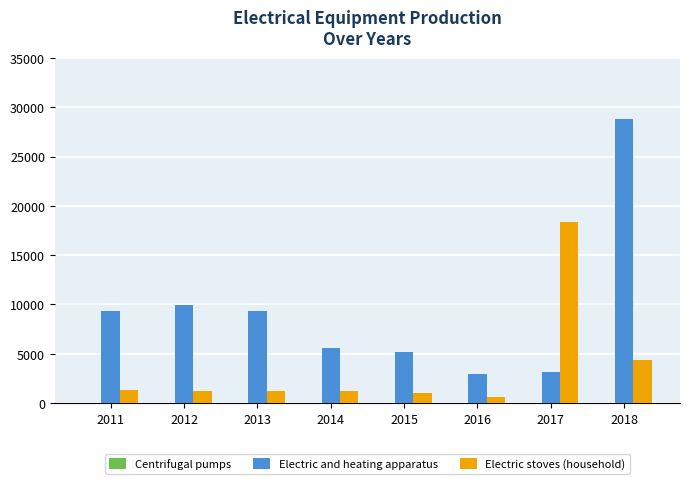

What is the sum of all Electric and heating apparatus values?

74192